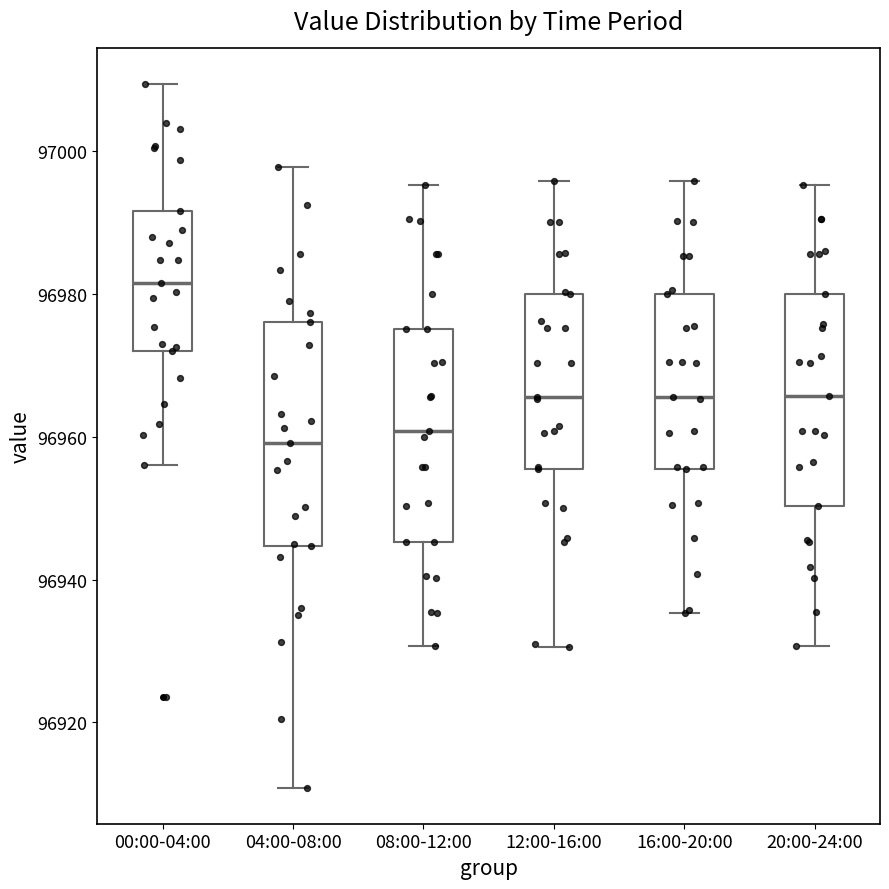

Reading left to right, read every box against the y-axis: the position of its median line, the range the box covers, and the ends of its whiskers. The values are not printed on the chart, so give them approximately, as read against the axis.

00:00-04:00: median 96982, box 96972 to 96992, whiskers 96956 to 97010
04:00-08:00: median 96960, box 96944 to 96976, whiskers 96910 to 96998
08:00-12:00: median 96960, box 96946 to 96976, whiskers 96930 to 96996
12:00-16:00: median 96966, box 96956 to 96980, whiskers 96930 to 96996
16:00-20:00: median 96966, box 96956 to 96980, whiskers 96936 to 96996
20:00-24:00: median 96966, box 96950 to 96980, whiskers 96930 to 96996